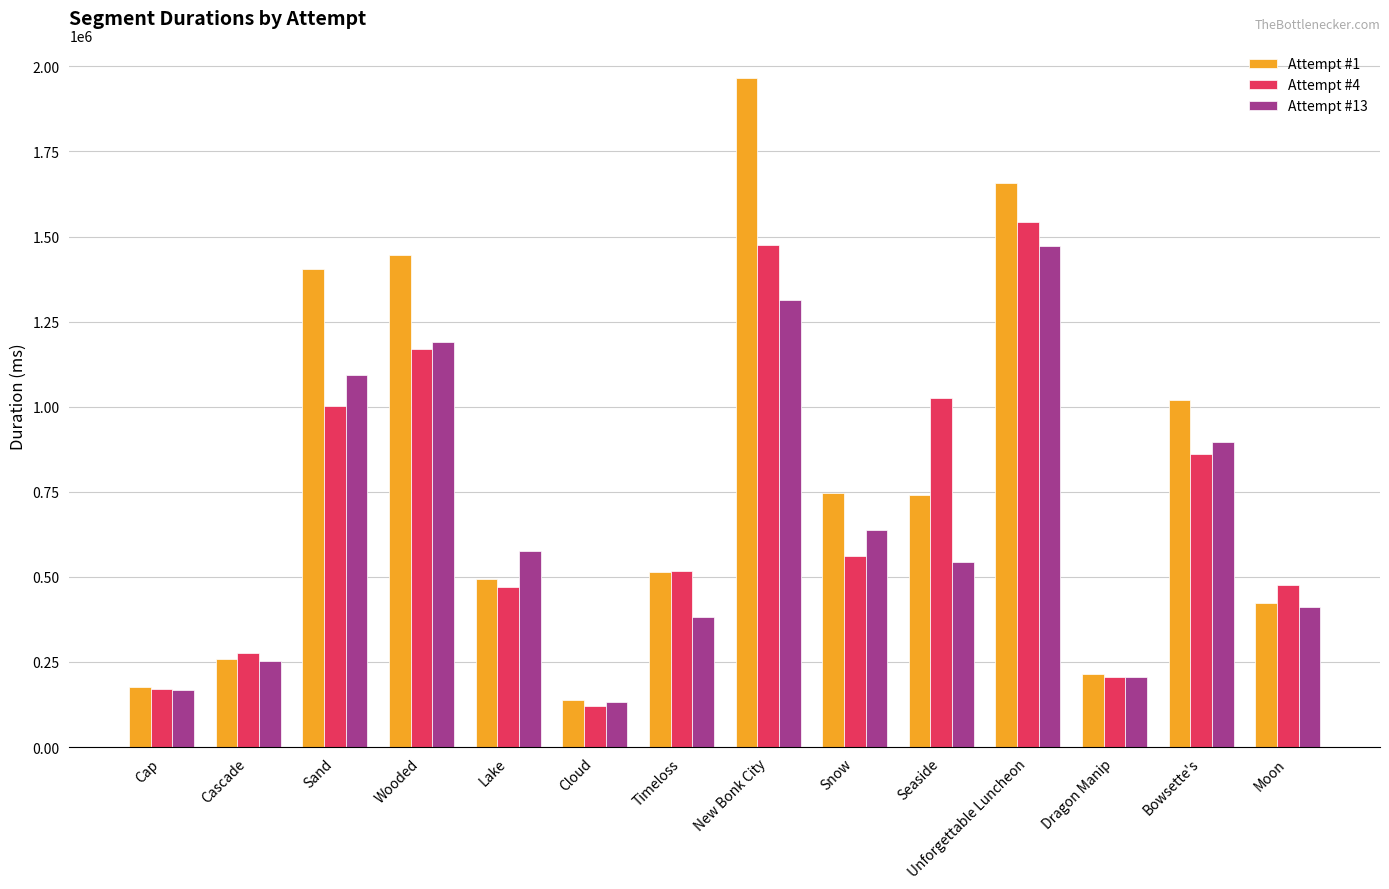

Which label corresponds to the largest value in the chart?

New Bonk City